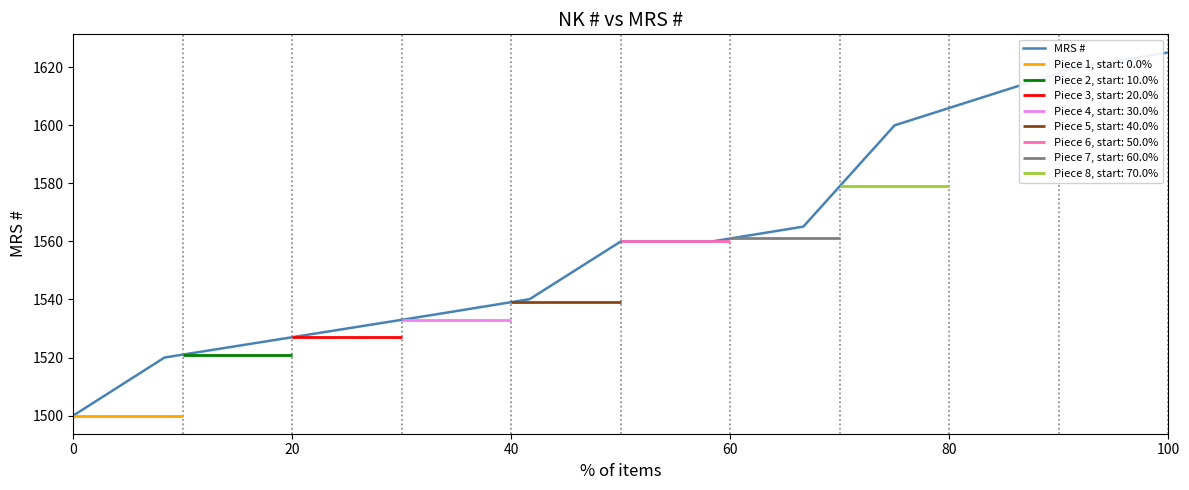

What is the difference between the maximum and minimum values?

125.1